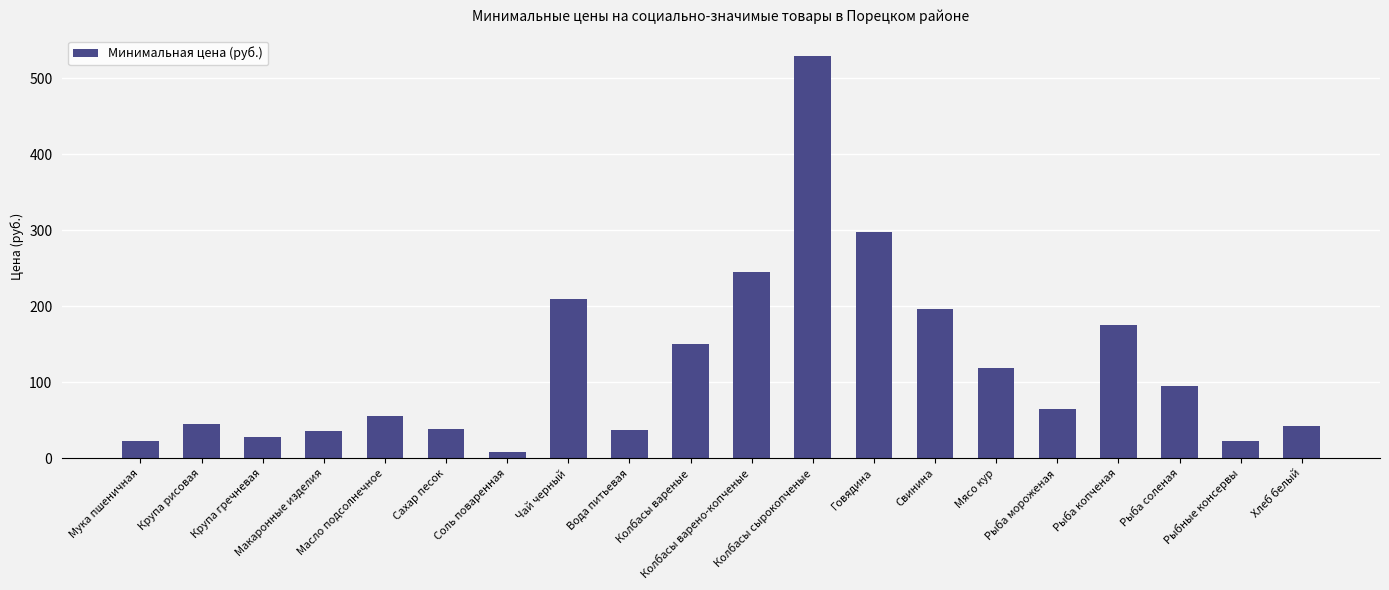

How many bars are there in total?

20